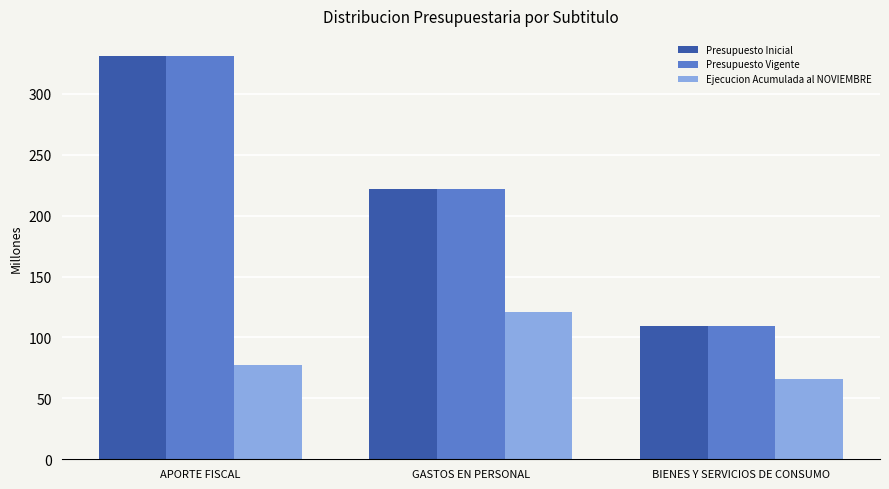

Reading left to right, what are all the values shown in this chart?

Presupuesto Inicial: 331	222	109
Presupuesto Vigente: 331	222	109
Ejecucion Acumulada al NOVIEMBRE: 77	121	66